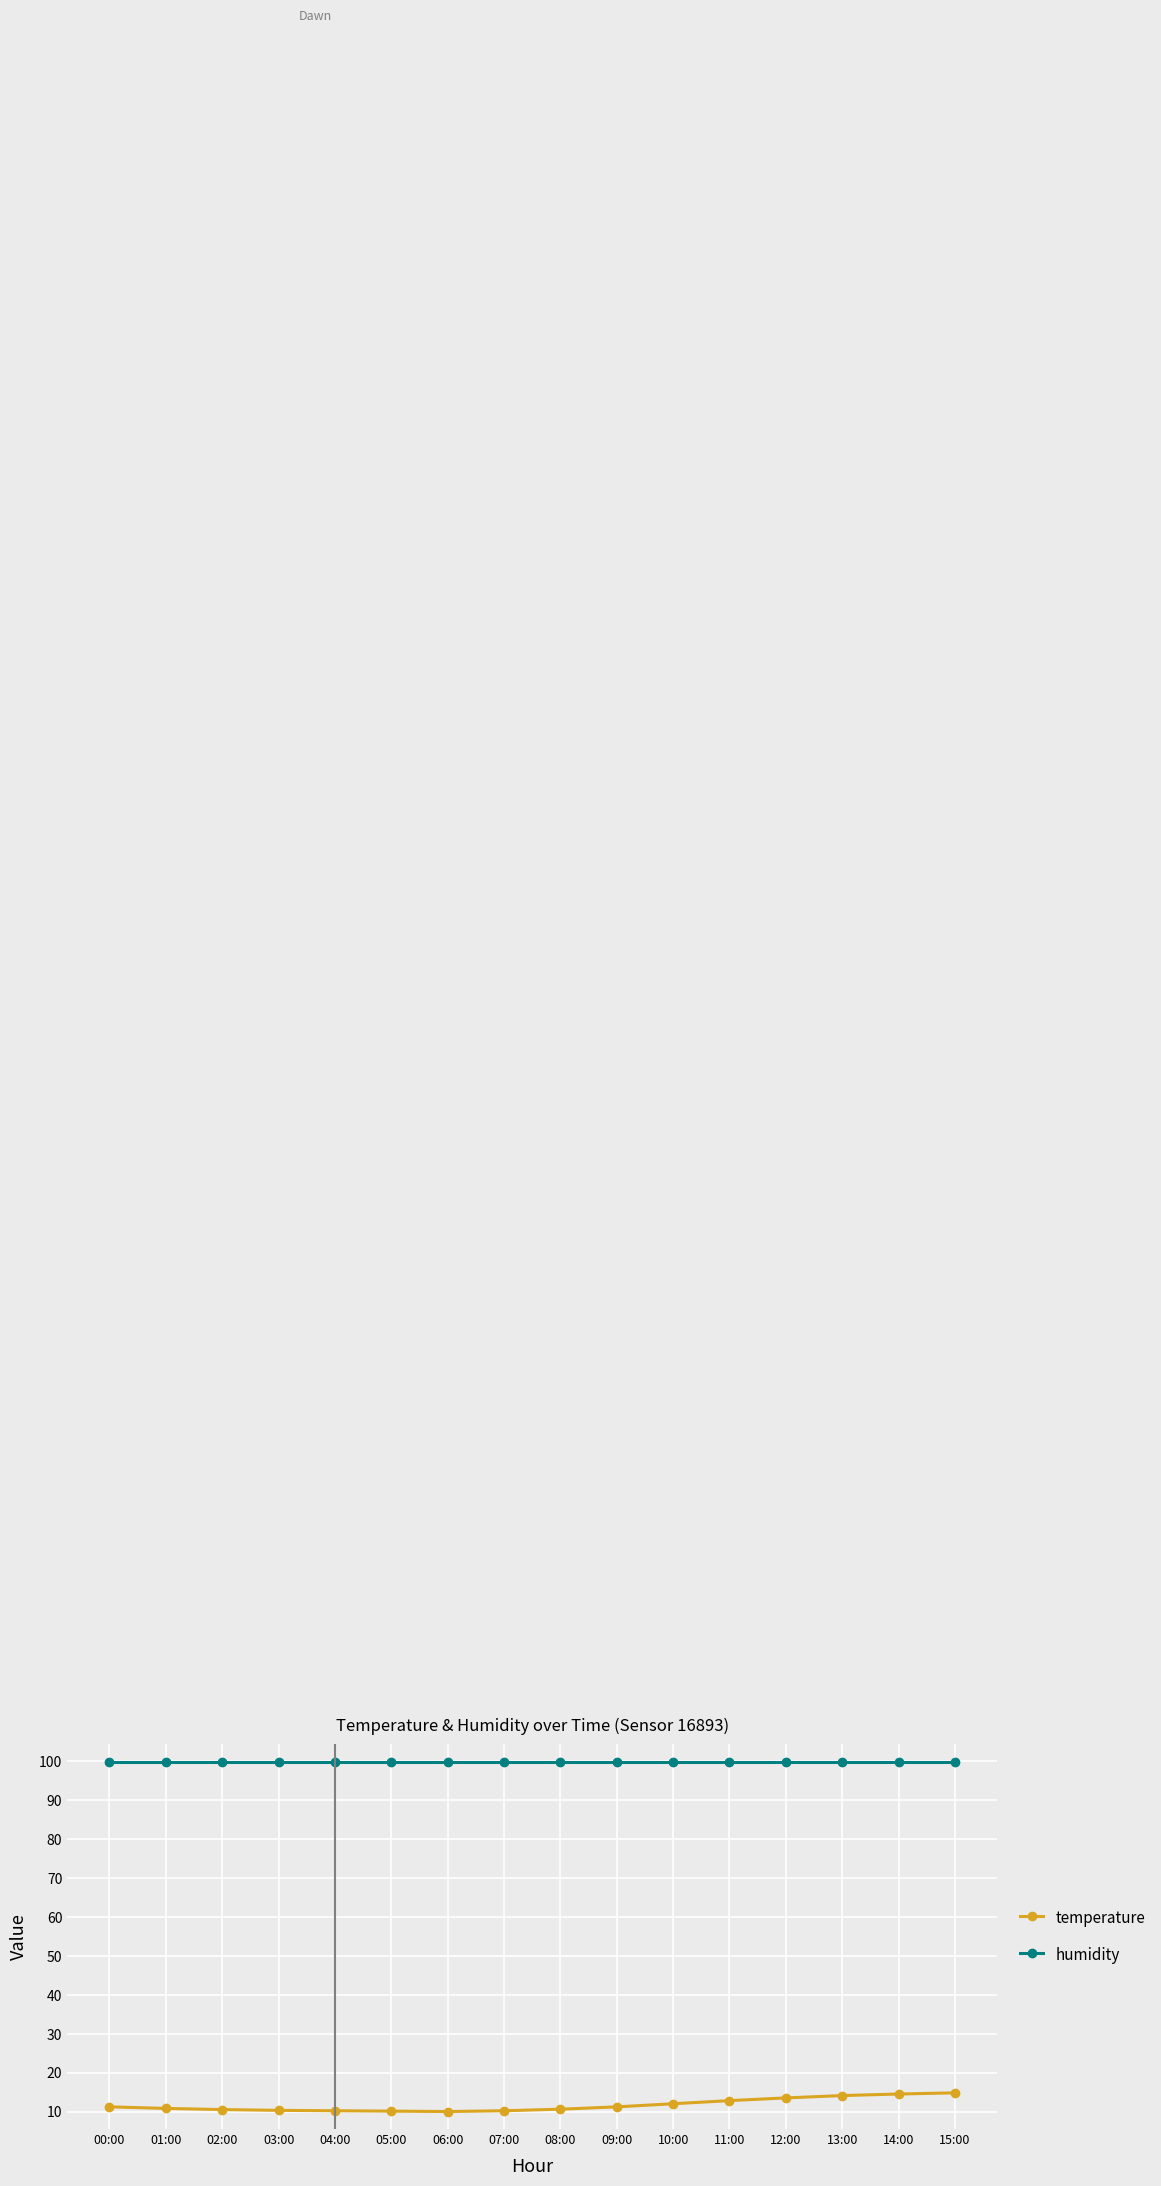

What is the spread (max minus min) of values at 12:00?

86.4